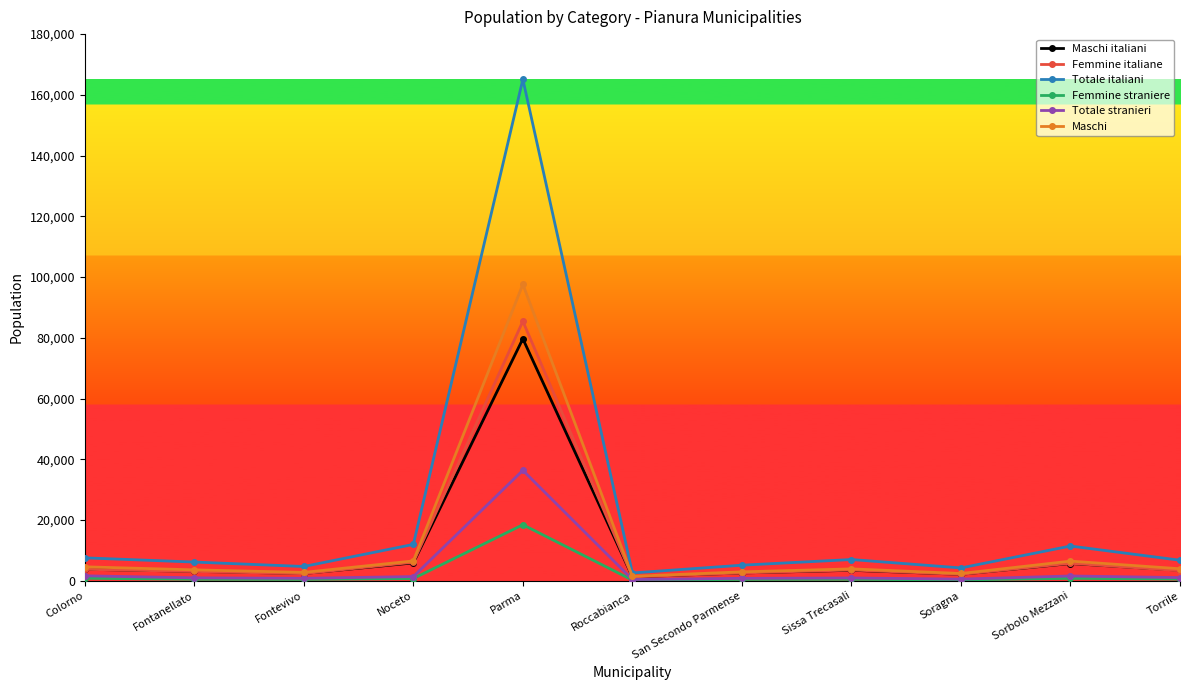

Is it true that Maschi equals 1464 at Roccabianca?

True